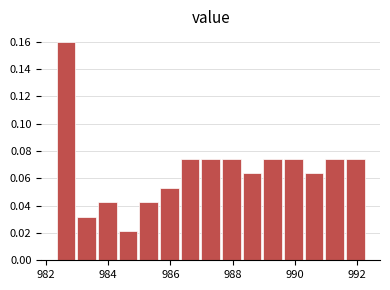

Around what value on the x-axis is the tallest bar? Give the approximate position of its centre, as read against the axis.

982.6